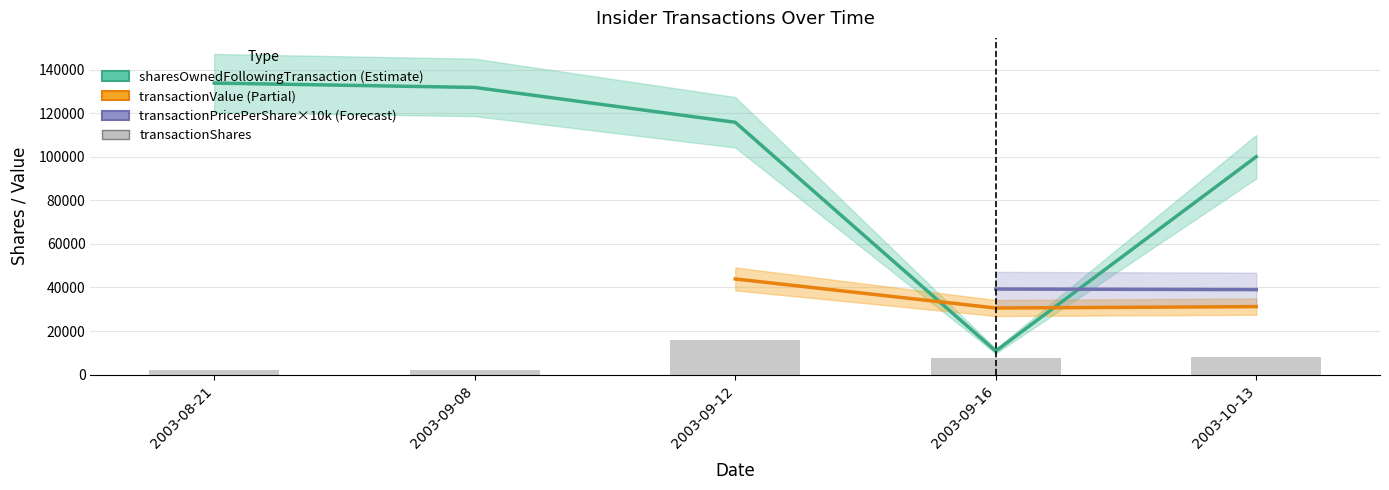

Is it true that transactionShares equals 717 at 2003-09-08?

False